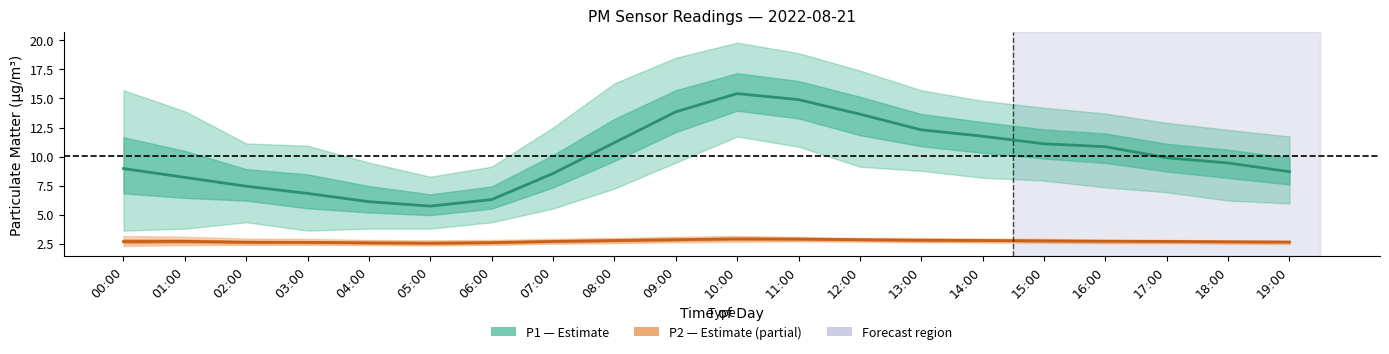

Count the number of categories in the chart.

20